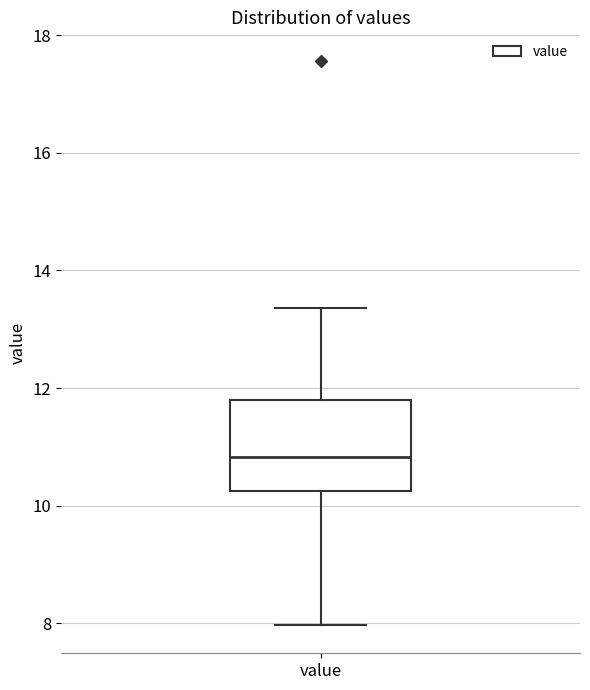

Read this box plot against the y-axis: the position of the median line, the range covered by the box, and the ends of both whiskers. The values are not printed on the chart, so give them approximately, as read against the axis.

median 10.8, box 10.2 to 11.8, whiskers 8.0 to 13.4